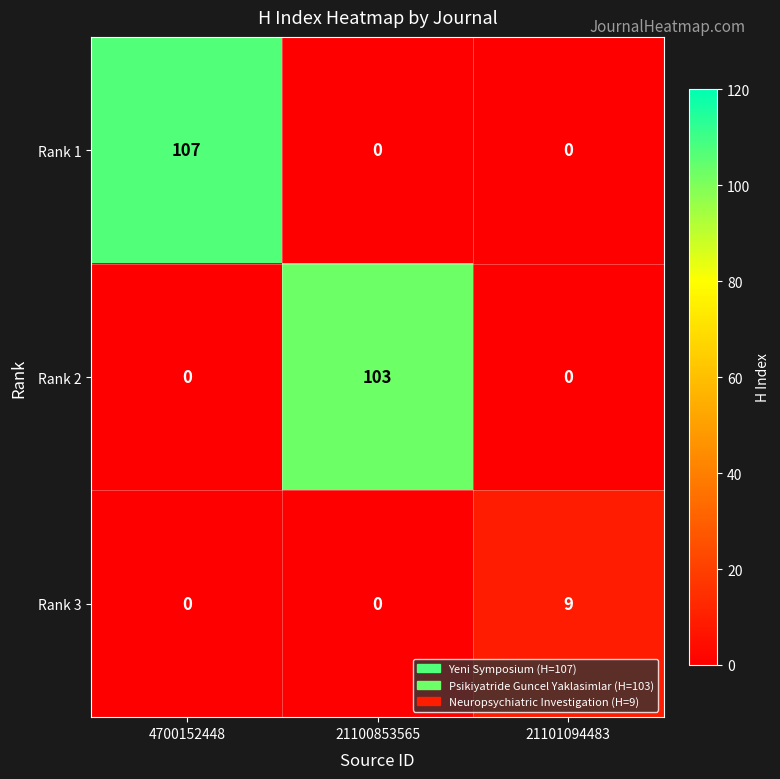

At which category does the chart reach its peak across all series?

4700152448